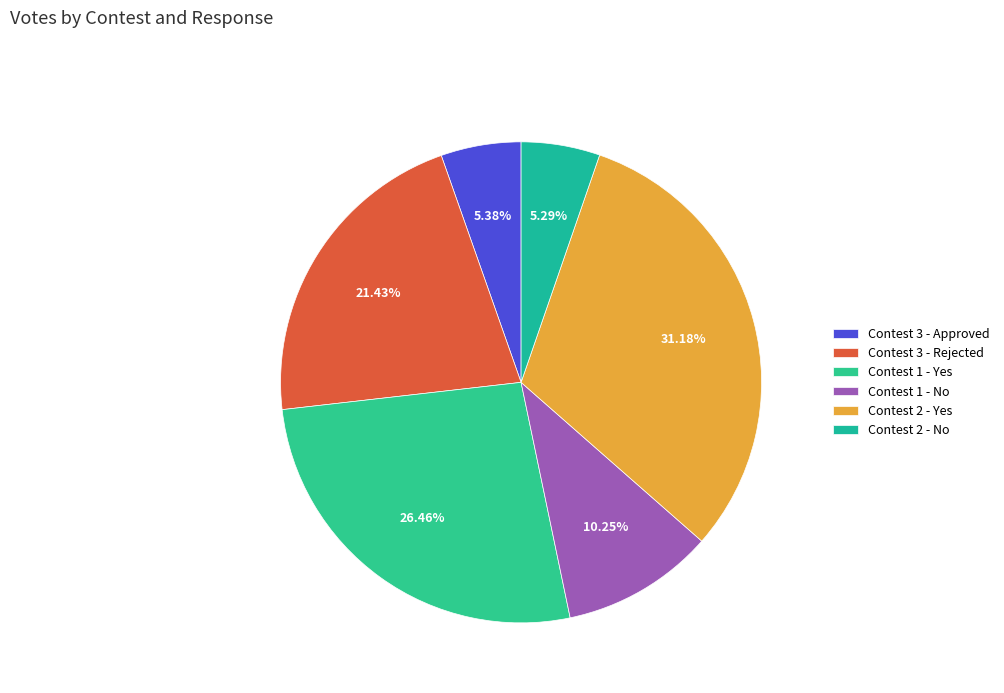

What is the largest slice in the pie chart?

Contest 2 - Yes